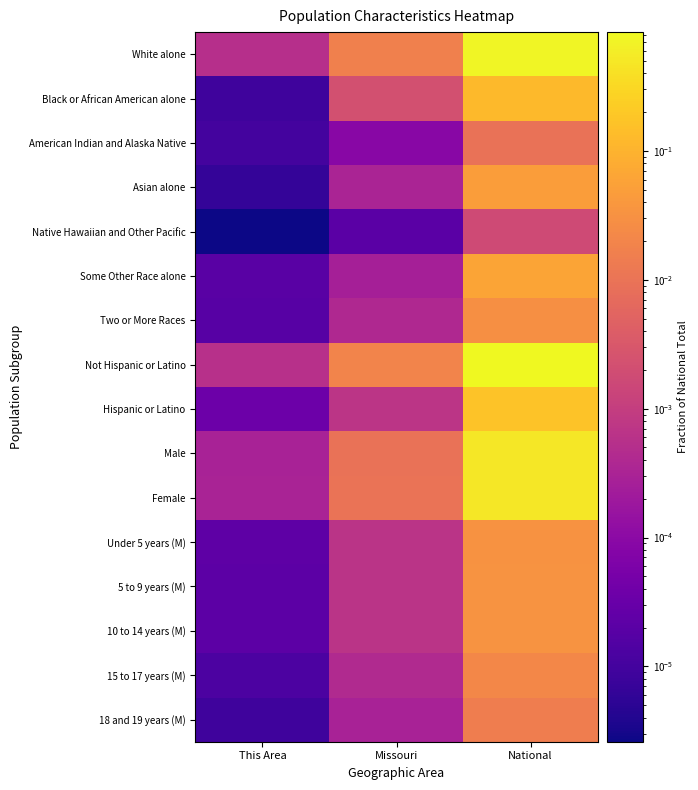

Reading left to right, list all the values displayed in this chart.

White alone: This Area=0.0	Missouri=0.0	National=0.7
Black or African American alone: This Area=0.0	Missouri=0.0	National=0.1
American Indian and Alaska Native: This Area=0.0	Missouri=0.0	National=0.0
Asian alone: This Area=0.0	Missouri=0.0	National=0.0
Native Hawaiian and Other Pacific: This Area=0.0	Missouri=0.0	National=0.0
Some Other Race alone: This Area=0.0	Missouri=0.0	National=0.1
Two or More Races: This Area=0.0	Missouri=0.0	National=0.0
Not Hispanic or Latino: This Area=0.0	Missouri=0.0	National=0.8
Hispanic or Latino: This Area=0.0	Missouri=0.0	National=0.2
Male: This Area=0.0	Missouri=0.0	National=0.5
Female: This Area=0.0	Missouri=0.0	National=0.5
Under 5 years (M): This Area=0.0	Missouri=0.0	National=0.0
5 to 9 years (M): This Area=0.0	Missouri=0.0	National=0.0
10 to 14 years (M): This Area=0.0	Missouri=0.0	National=0.0
15 to 17 years (M): This Area=0.0	Missouri=0.0	National=0.0
18 and 19 years (M): This Area=0.0	Missouri=0.0	National=0.0